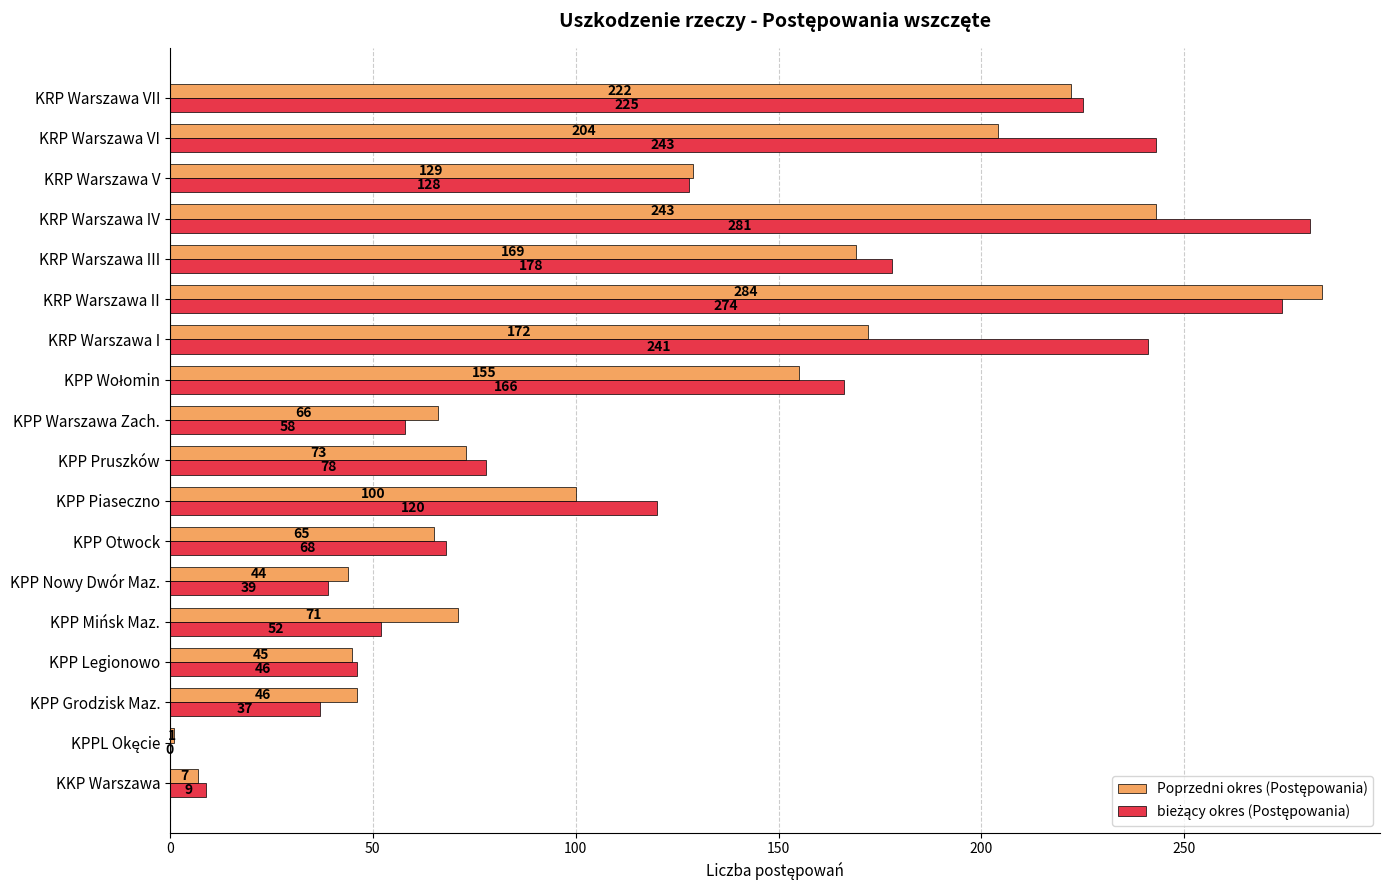

Which label corresponds to the largest value in the chart?

KRP Warszawa II